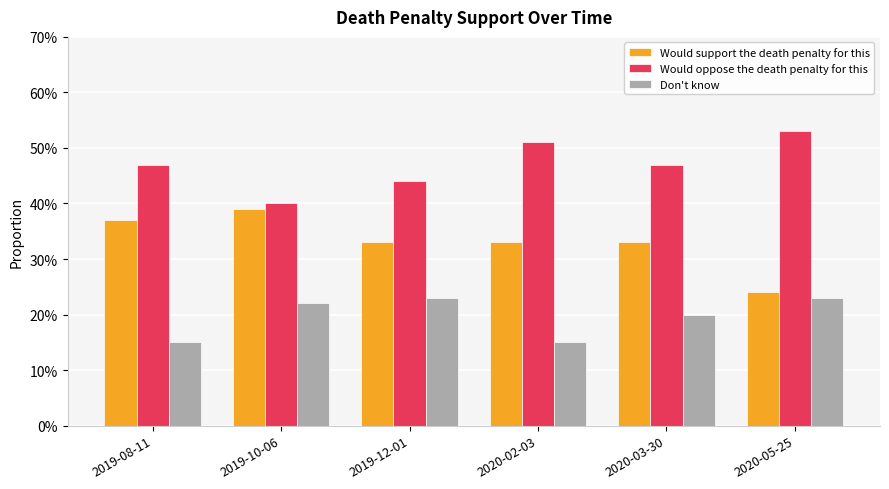

Rank the series at 2020-05-25 from highest to lowest value.

Would oppose the death penalty for this, Would support the death penalty for this, Don't know